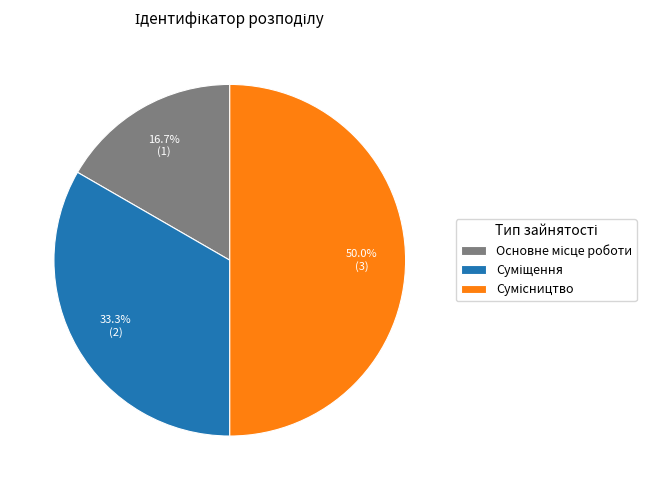

Is it true that Основне місце роботи is 17% of the pie?

True